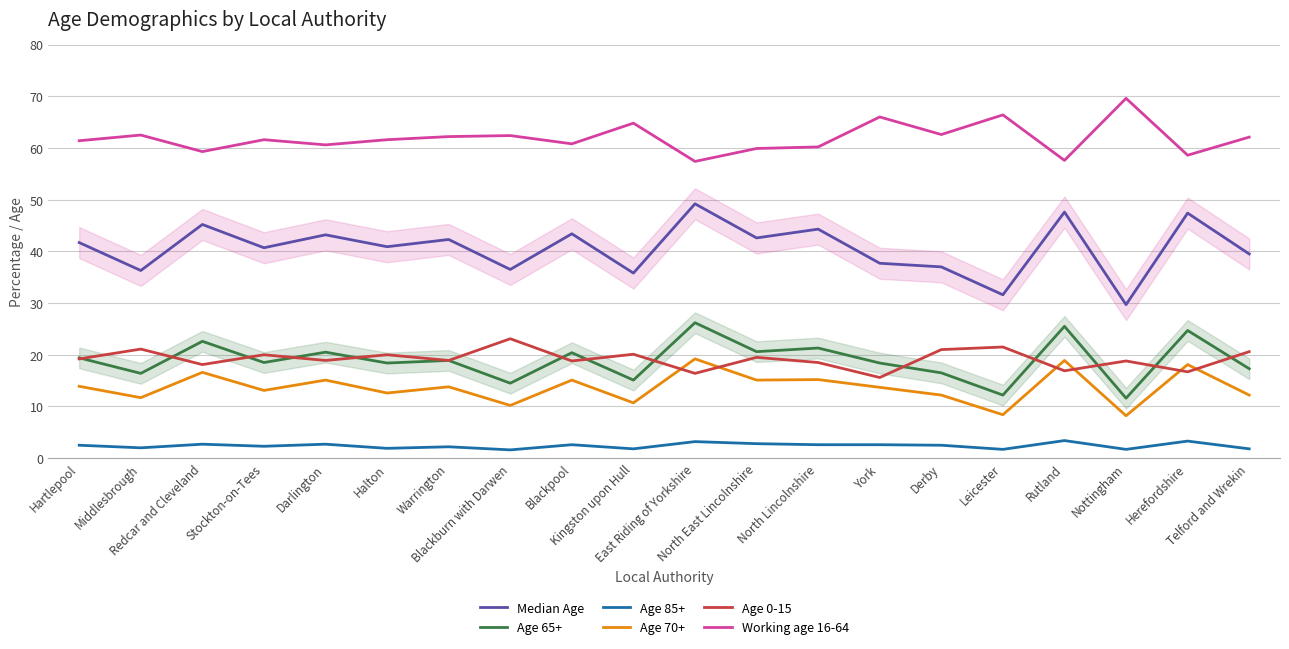

Which category has the lowest value across all series?

Blackburn with Darwen